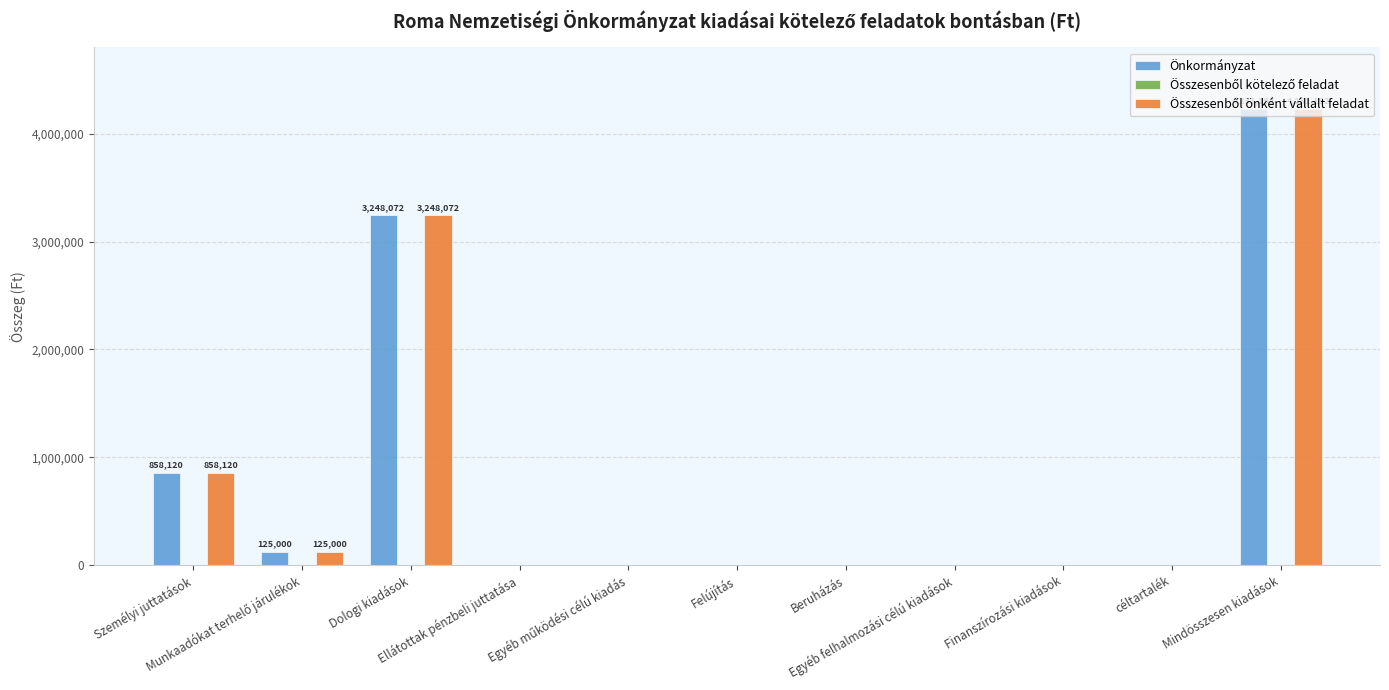

What is the sum of all Önkormányzat values?

8462384